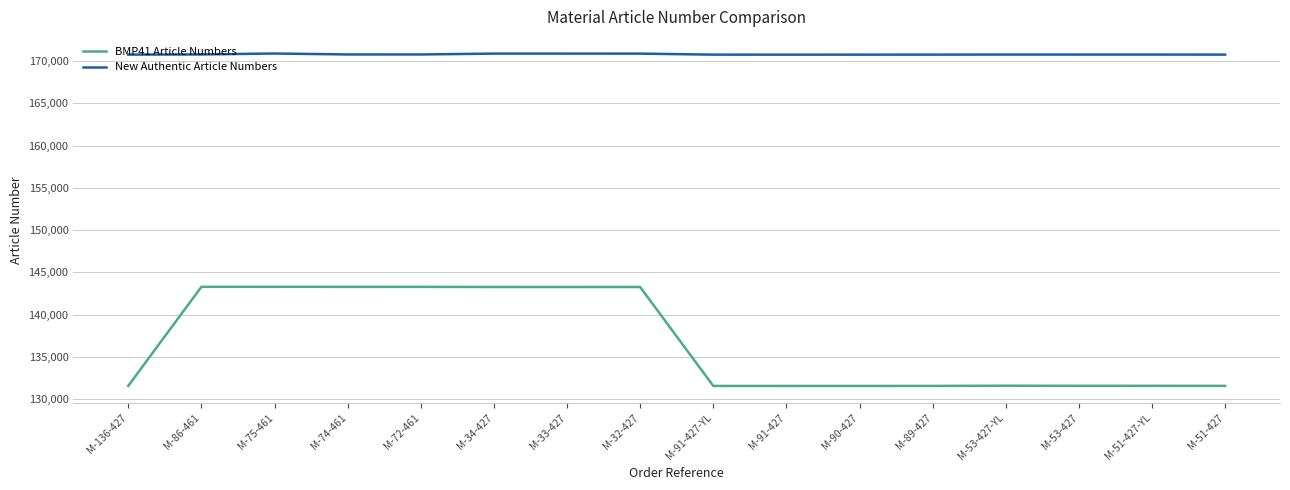

True or false: BMP41 Article Numbers and New Authentic Article Numbers cross at least once.

False